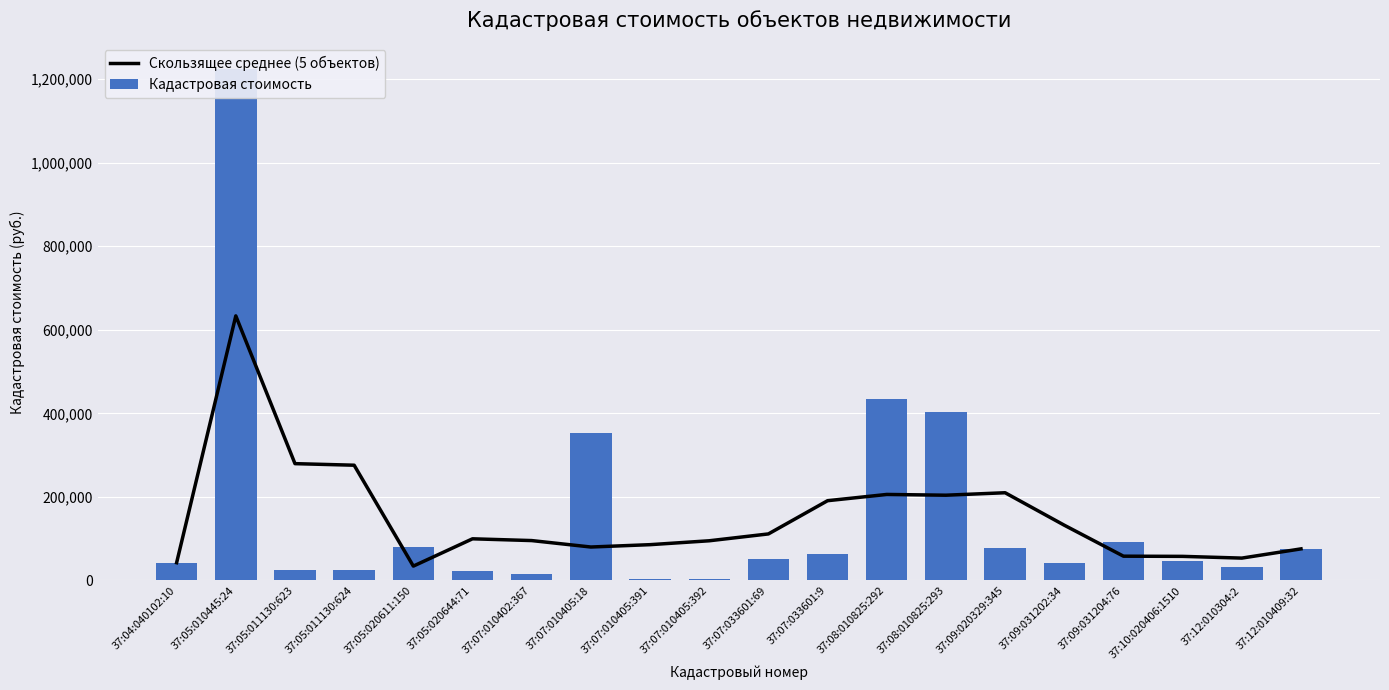

How many data points in Кадастровая стоимость are above 51881?

10